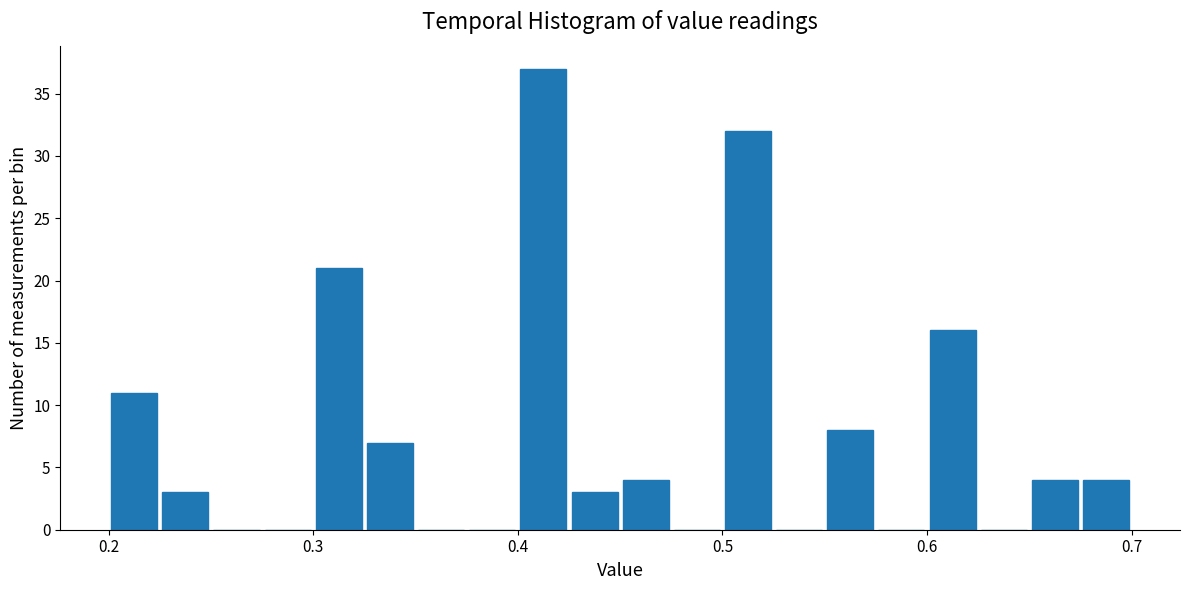

Read against the x-axis, roughly where is the centre of the tallest bar?

0.41